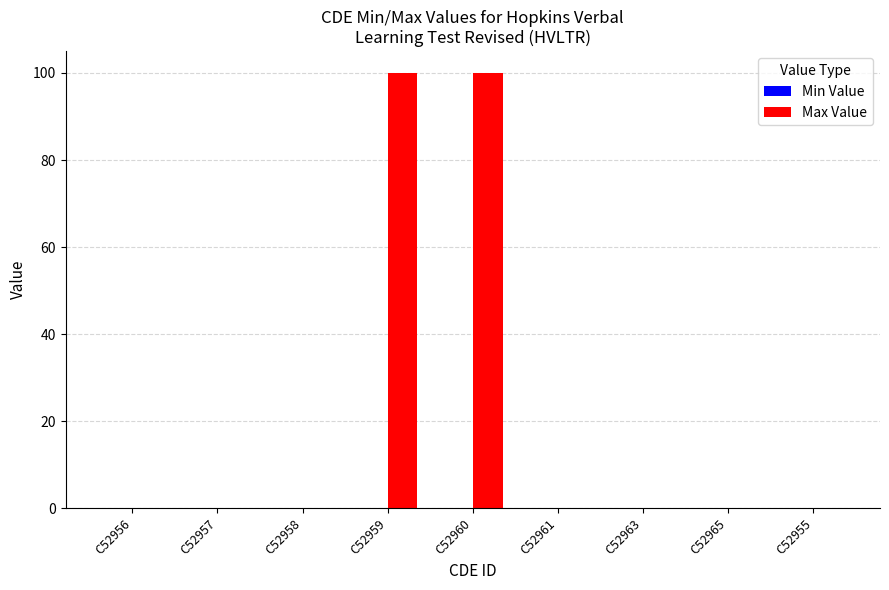

What is the change in value from C52956 to C52960?

+100